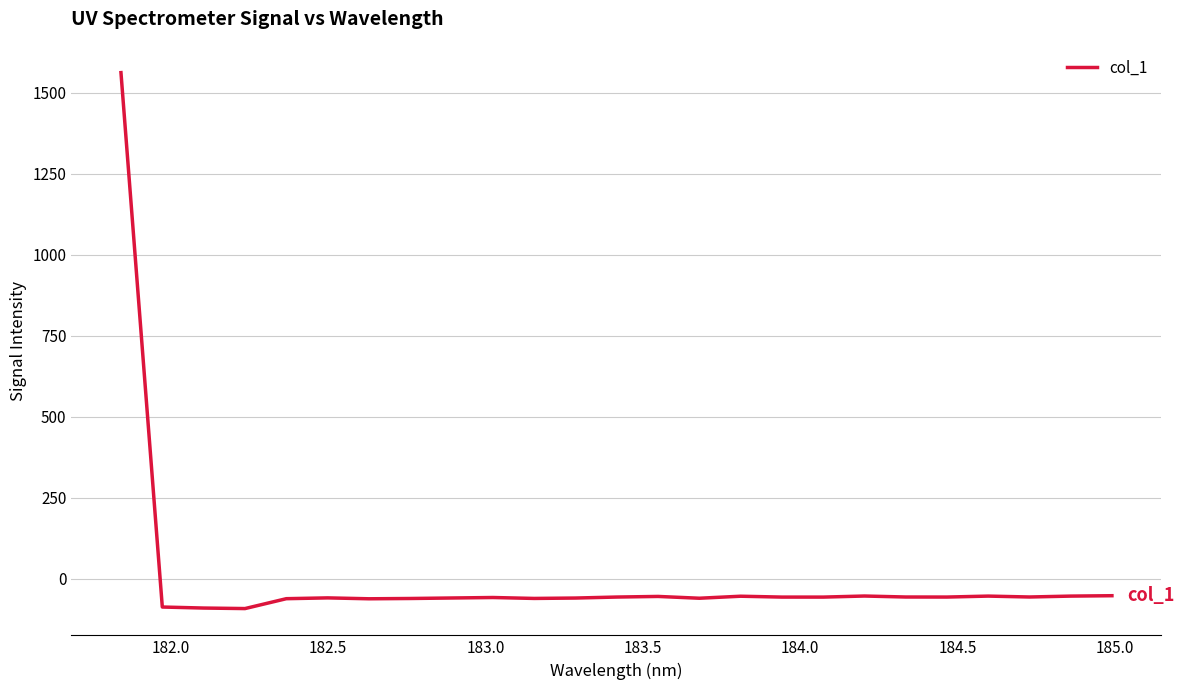

What is the difference between the maximum and minimum values?

1654.8